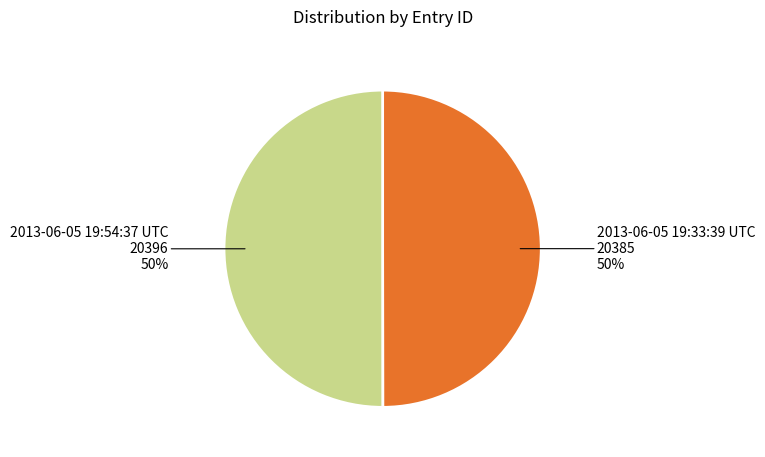

Is the sum of 2013-06-05 19:33:39 UTC and 2013-06-05 19:54:37 UTC greater than half?

Yes